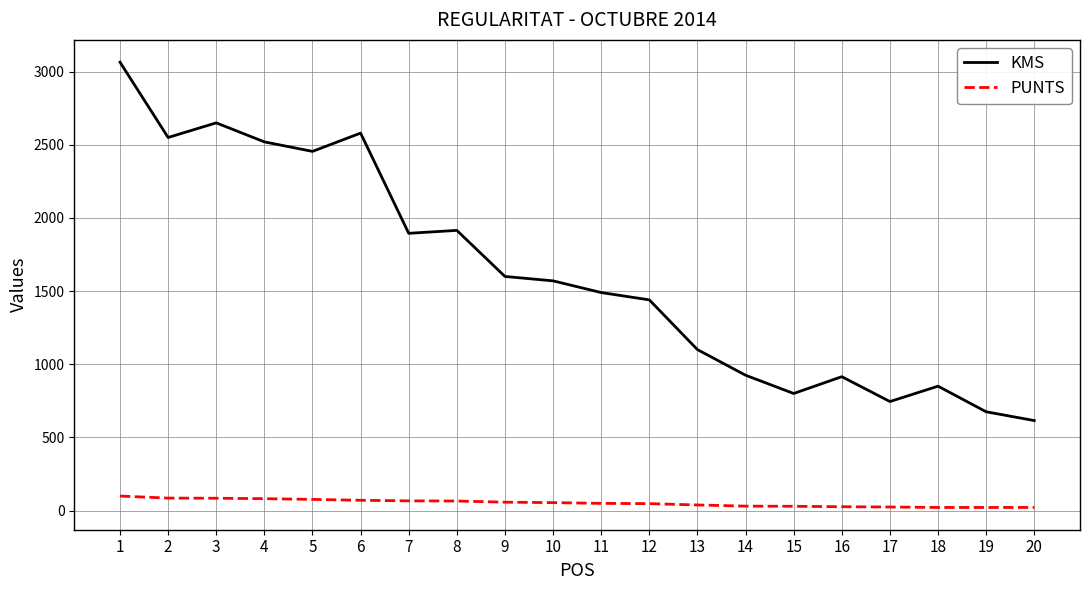

What is the average value of the PUNTS series?

52